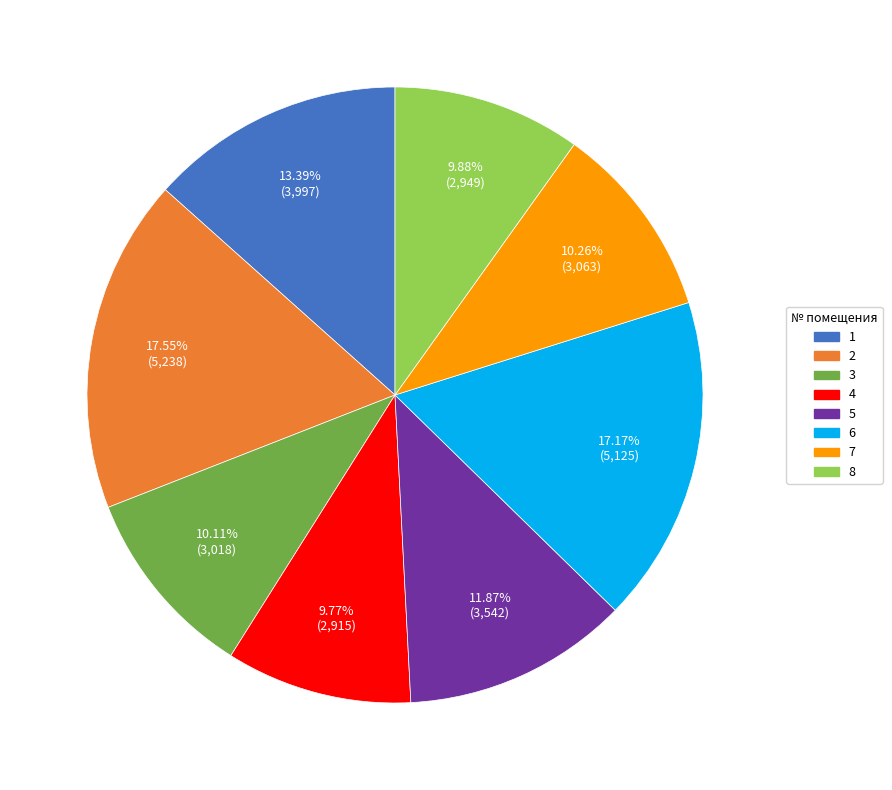

What percentage is NOT represented by 3?

89.9%